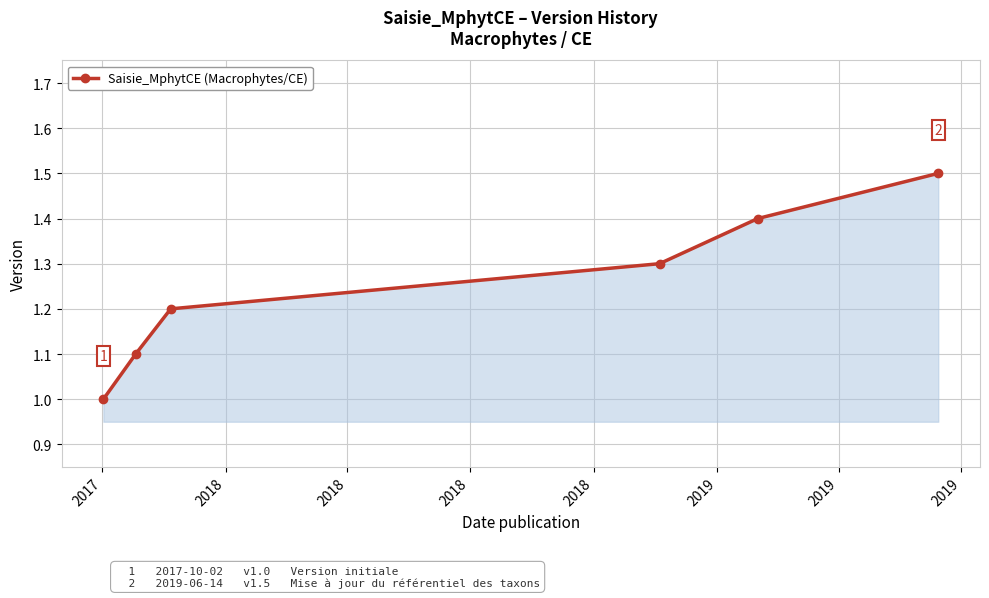

Does the chart have visible grid lines?

Yes